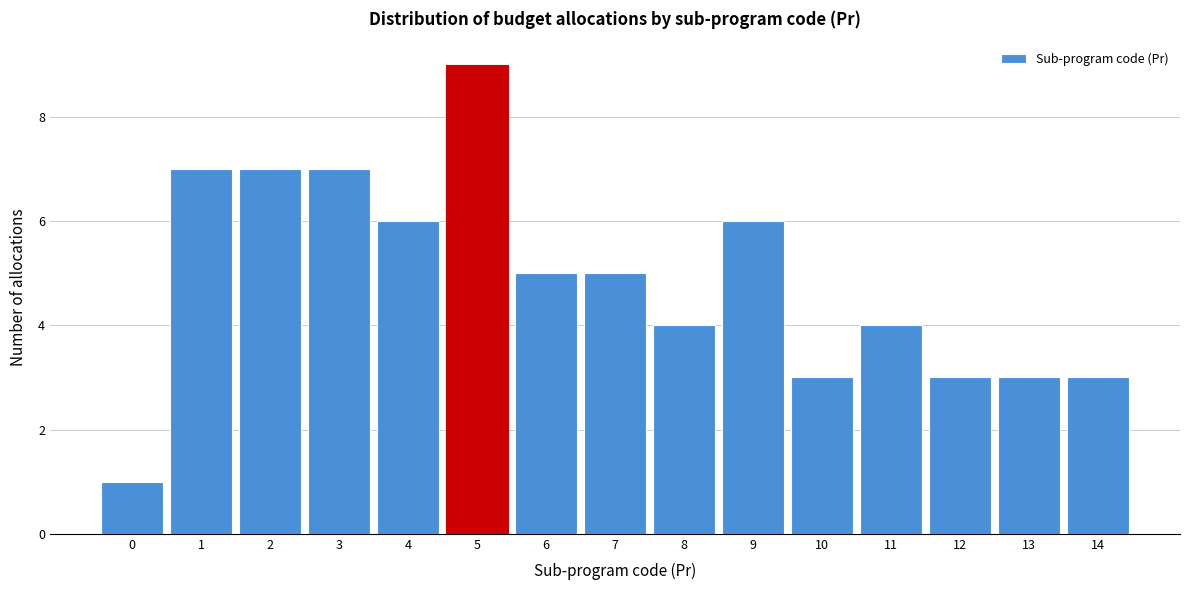

What is the height of the bar covering 4.5 to 5.5 on the x-axis? The values are not printed on the chart, so give them approximately, as read against the axis.

9